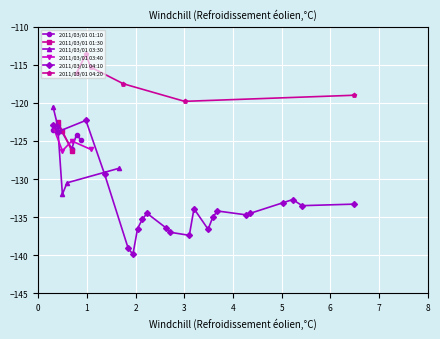

How many lines are shown in the chart?

6